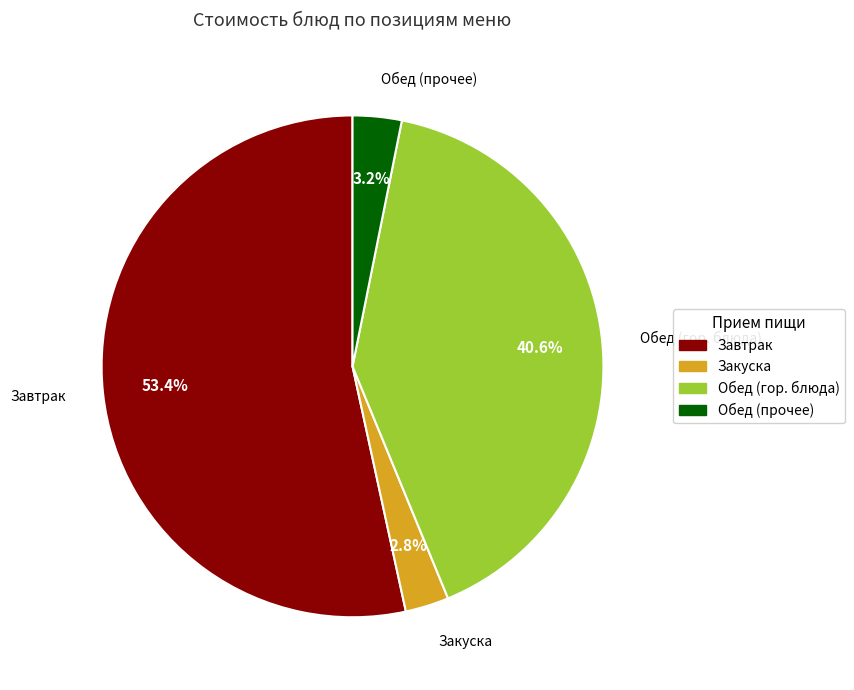

To the nearest percent, what is the difference between the largest and smallest slice percentages?

51%